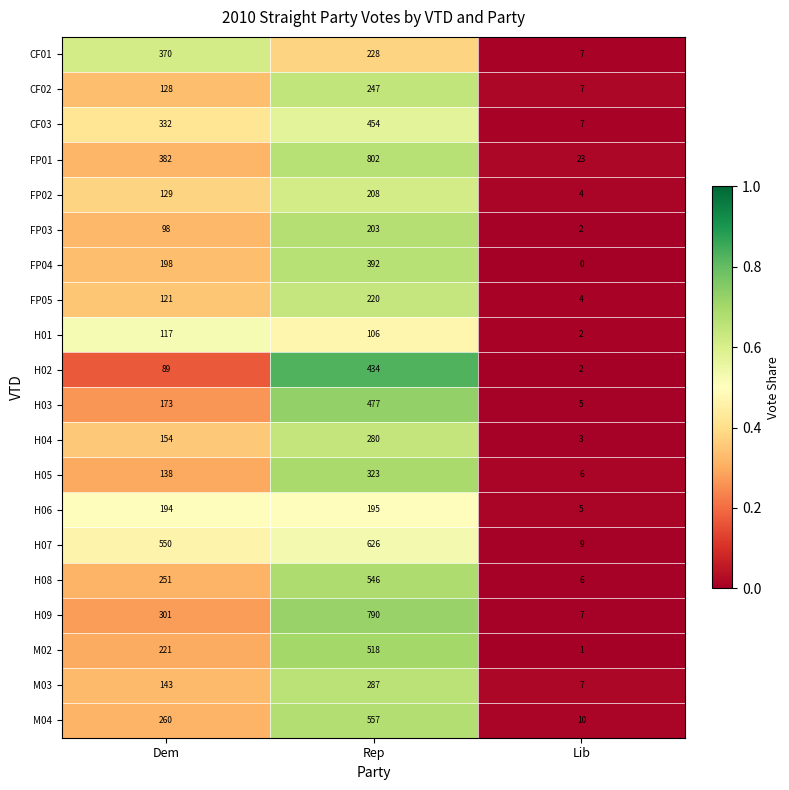

What is the greatest value displayed?

802